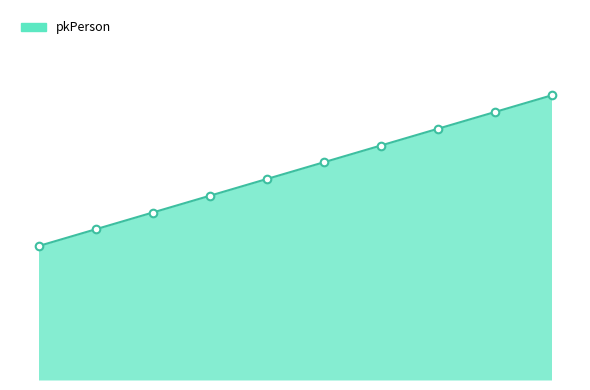

Is this an area chart (filled region under the line)?

Yes